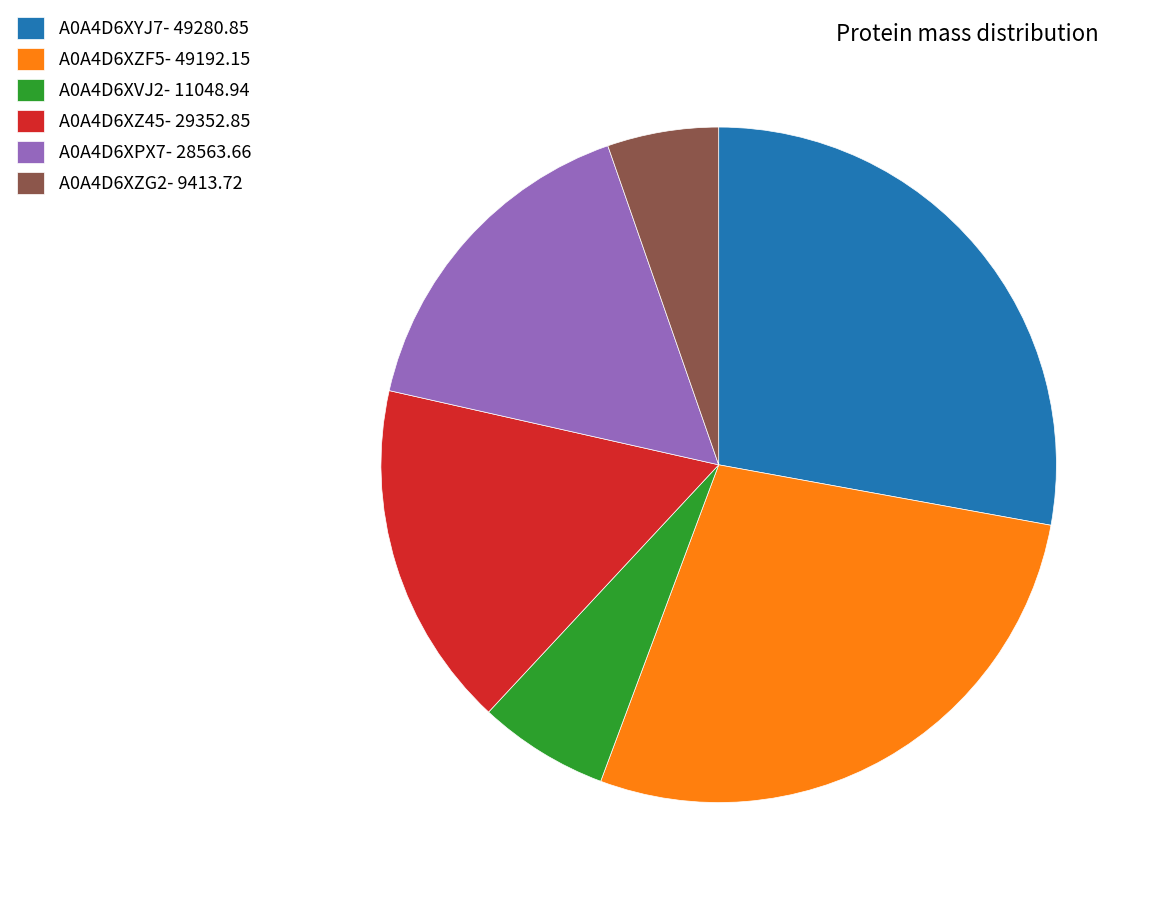

What is the ratio of the value at A0A4D6XYJ7- 49280.85 to the value at A0A4D6XVJ2- 11048.94?

4.5